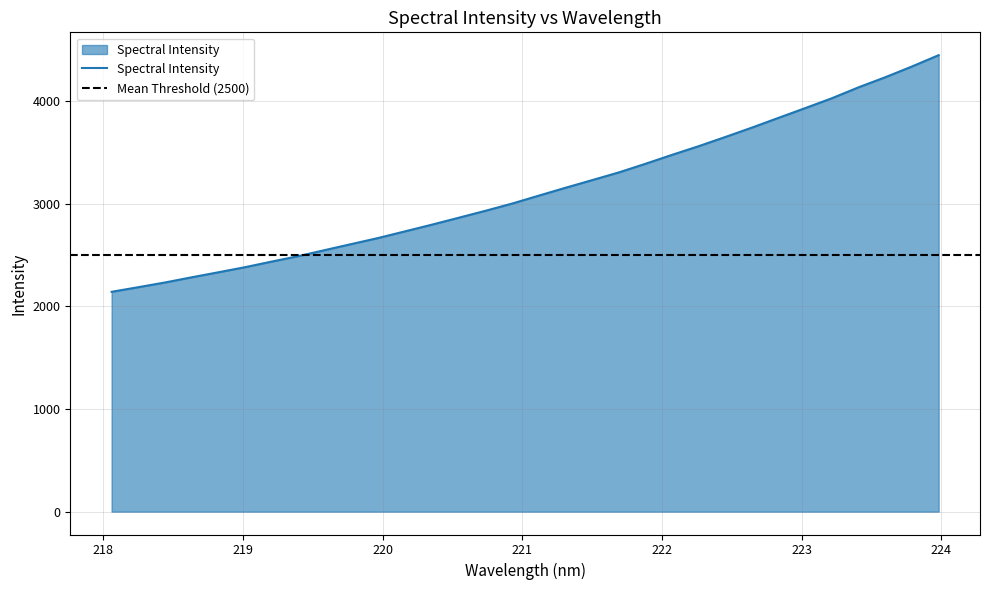

What position from the right is 222.263?

10